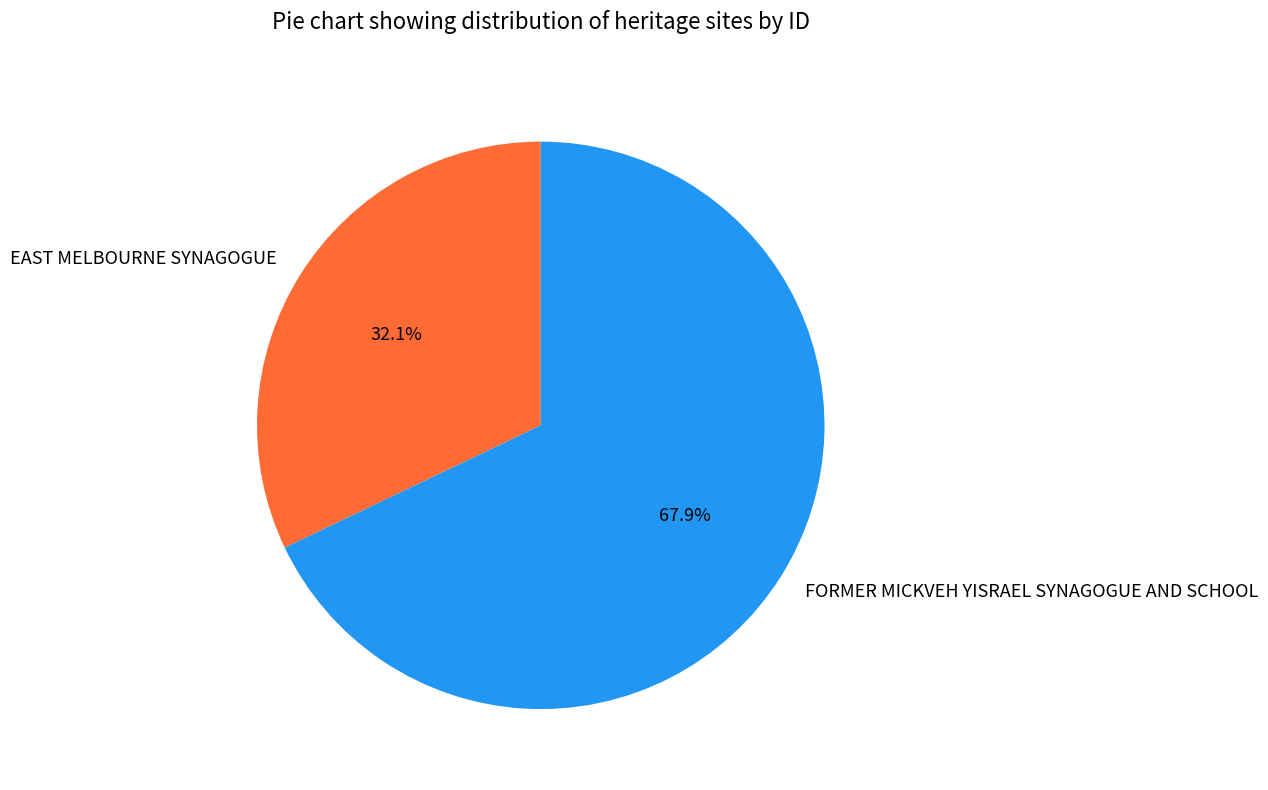

Do FORMER MICKVEH YISRAEL SYNAGOGUE AND SCHOOL and EAST MELBOURNE SYNAGOGUE together represent more than half of the pie?

Yes